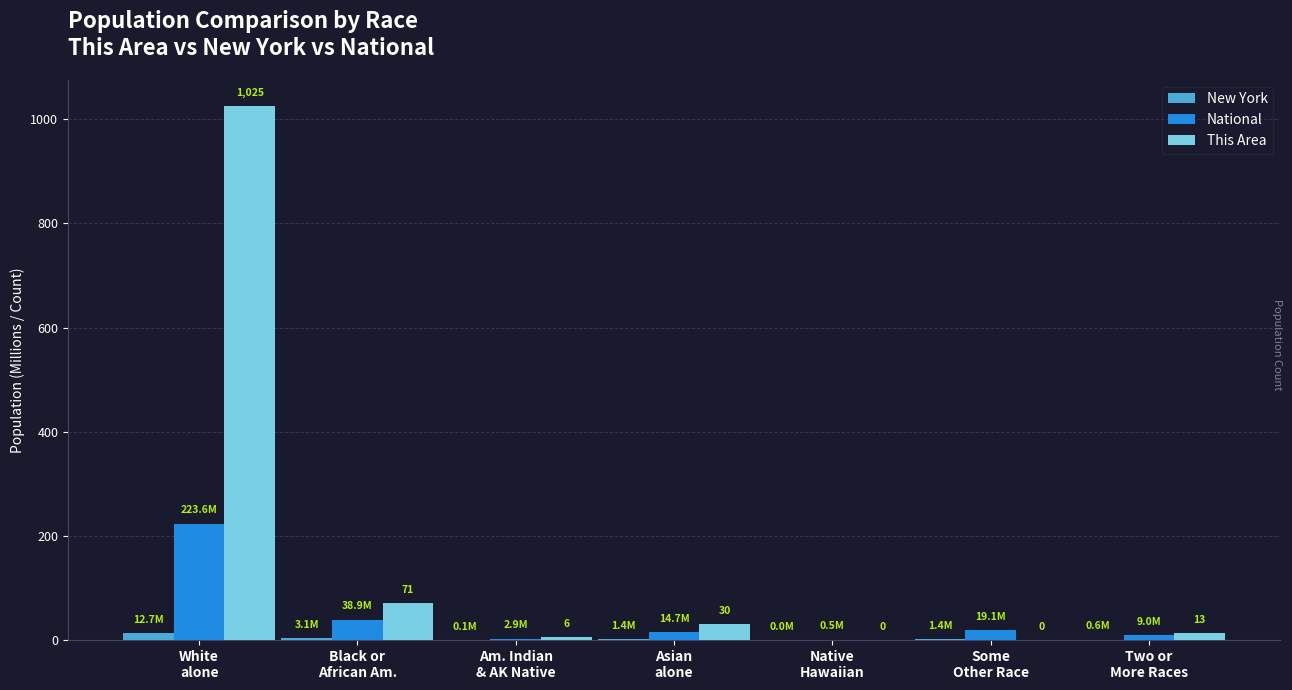

Which series changed the most between White
alone and Am. Indian
& AK Native?

This Area